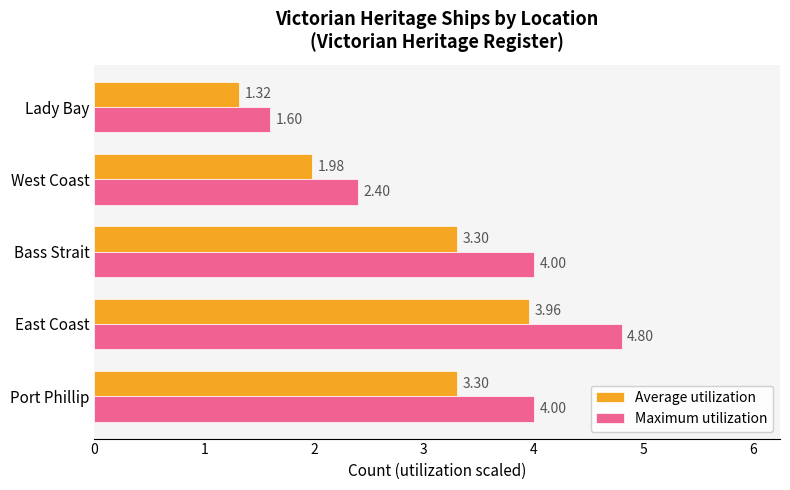

Between East Coast and West Coast, which series saw the biggest shift?

Maximum utilization